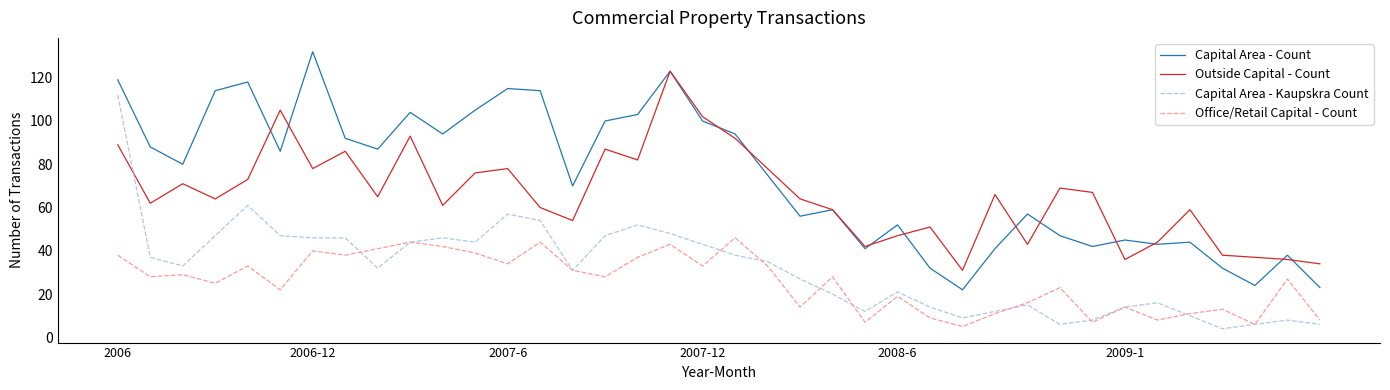

Reading left to right, list all the values displayed in this chart.

Capital Area - Count: 119	88	80	114	118	86	132	92	87	104	94	105	115	114	70	100	103	123	100	94	75	56	59	41	52	32	22	41	57	47	42	45	43	44	32	24	38	23
Outside Capital - Count: 89	62	71	64	73	105	78	86	65	93	61	76	78	60	54	87	82	123	102	92	78	64	59	42	47	51	31	66	43	69	67	36	44	59	38	37	36	34
Capital Area - Kaupskra Count: 112	37	33	47	61	47	46	46	32	44	46	44	57	54	31	47	52	48	43	38	35	27	20	12	21	14	9	12	15	6	8	14	16	10	4	6	8	6
Office/Retail Capital - Count: 38	28	29	25	33	22	40	38	41	44	42	39	34	44	31	28	37	43	33	46	33	14	28	7	19	9	5	11	16	23	7	14	8	11	13	6	27	8